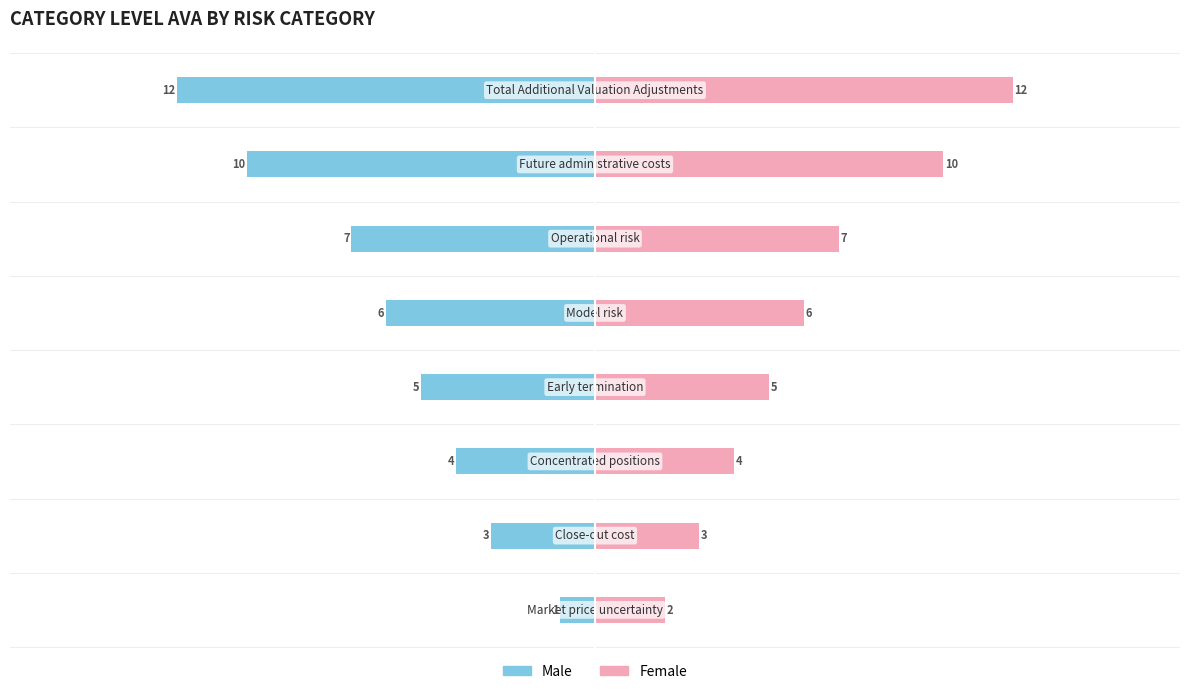

How many bars are there in each group?

2